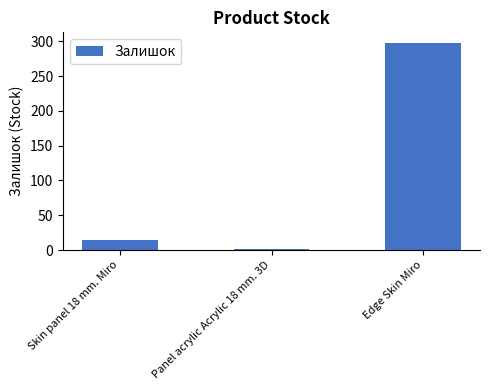

The chart shows a value of 298 at Edge Skin Miro. True or false?

True